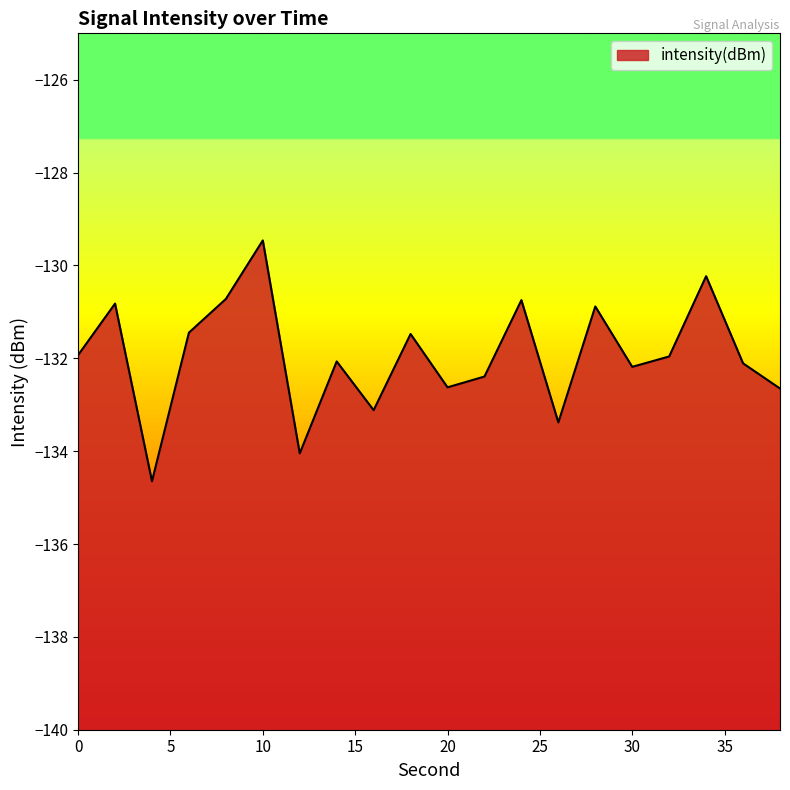

What is the change in value from 28 to 30?

-1.3